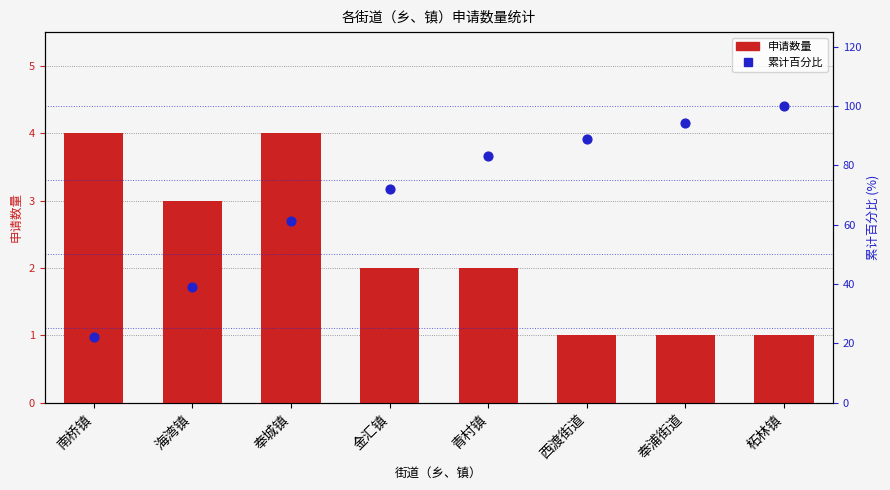

Which series reaches the minimum Y coordinate?

申请数量